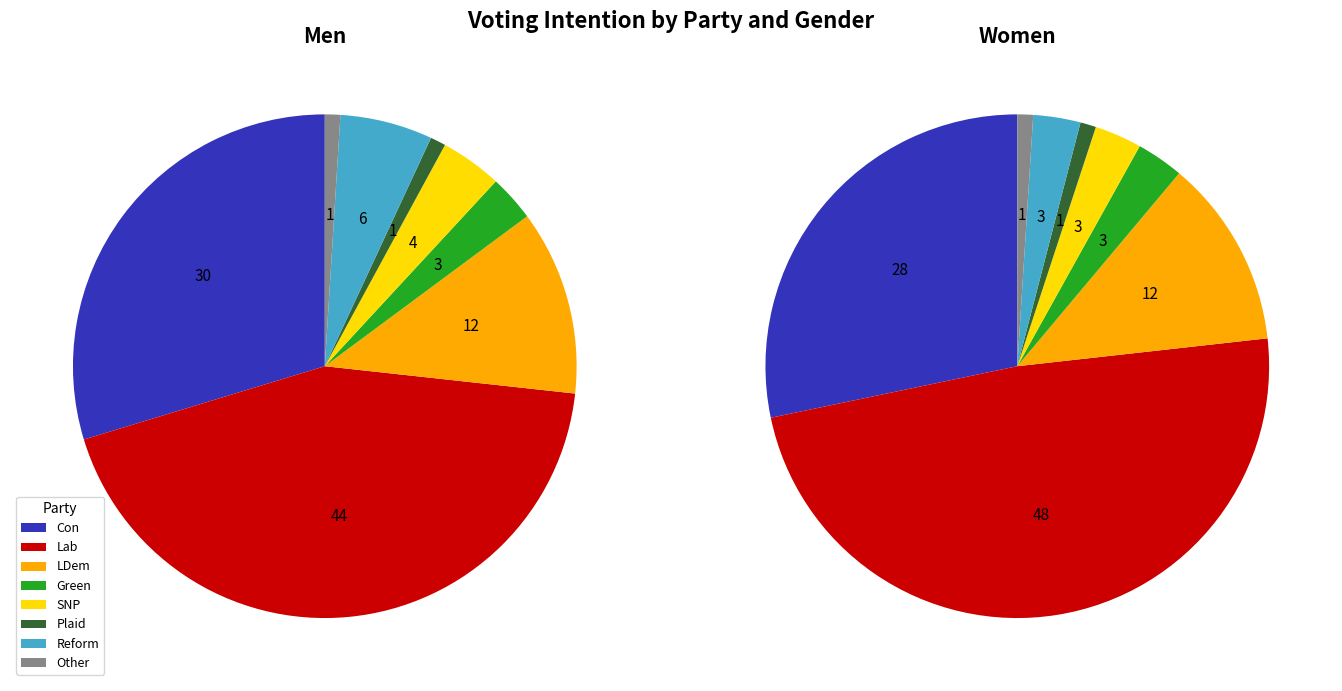

What percentage is the Reform slice, to the nearest percent?

3%